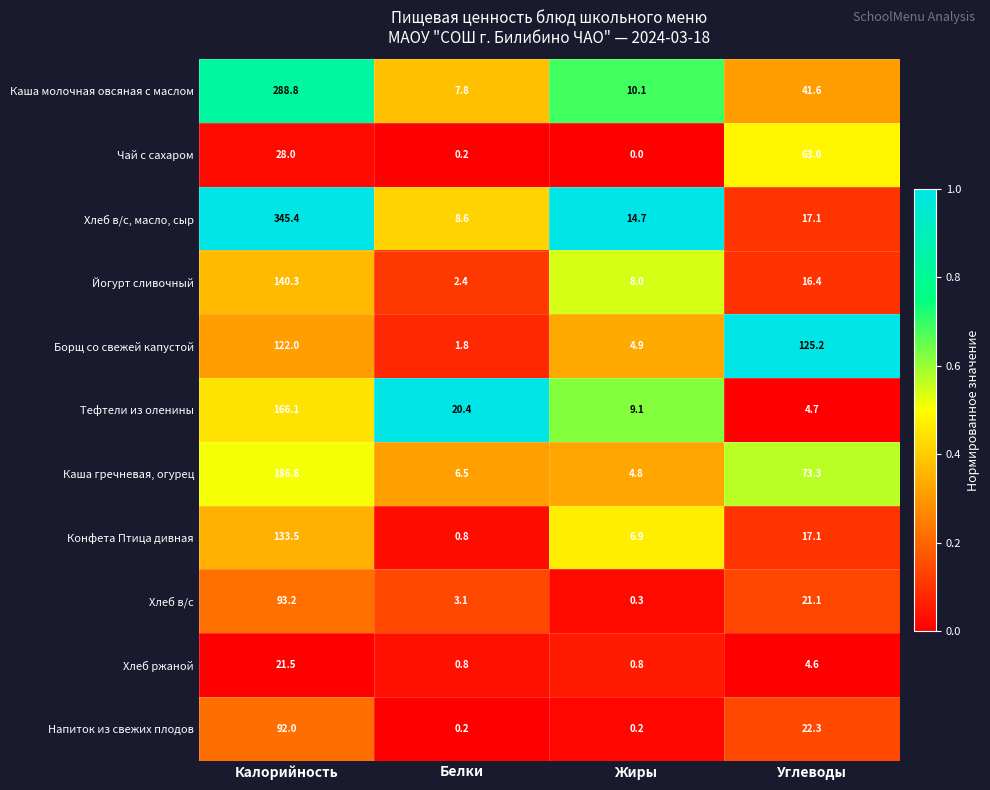

Rank the series by their maximum value, from highest to lowest.

Хлеб в/с, масло, сыр, Каша молочная овсяная с маслом, Каша гречневая, огурец, Тефтели из оленины, Йогурт сливочный, Конфета Птица дивная, Борщ со свежей капустой, Хлеб в/с, Напиток из свежих плодов, Чай с сахаром, Хлеб ржаной